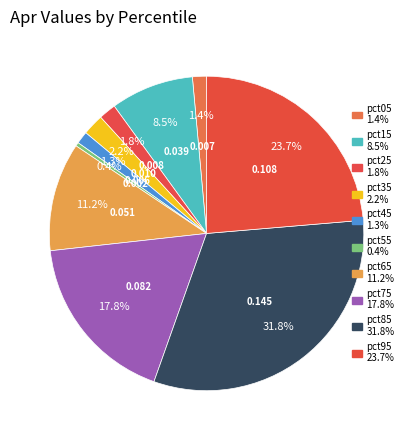

What percentage is the pct85 slice, to the nearest percent?

32%